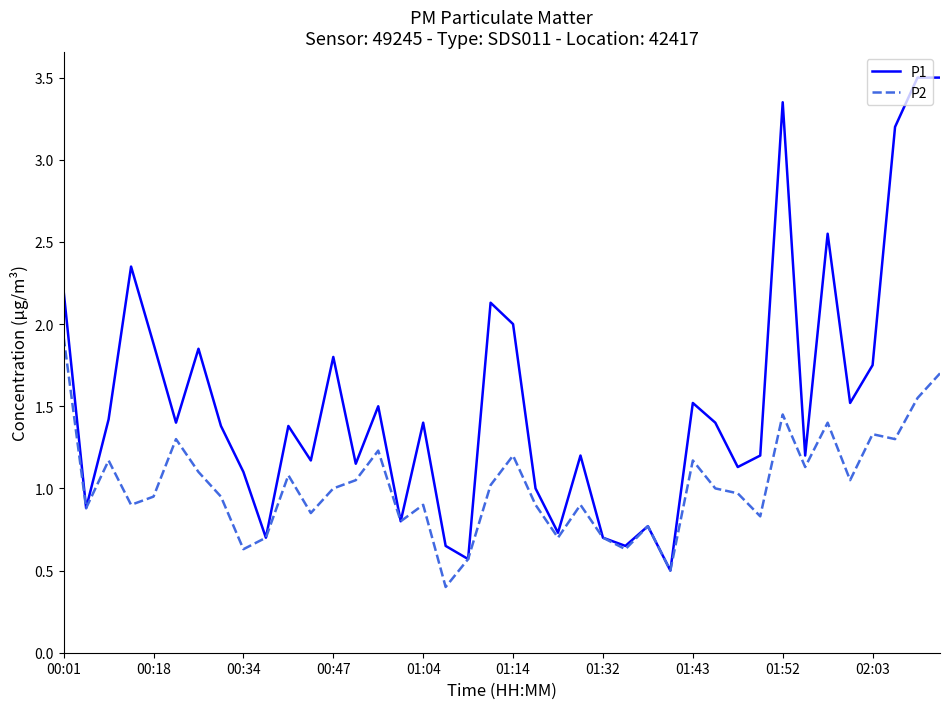

What is the smallest value displayed?

0.4